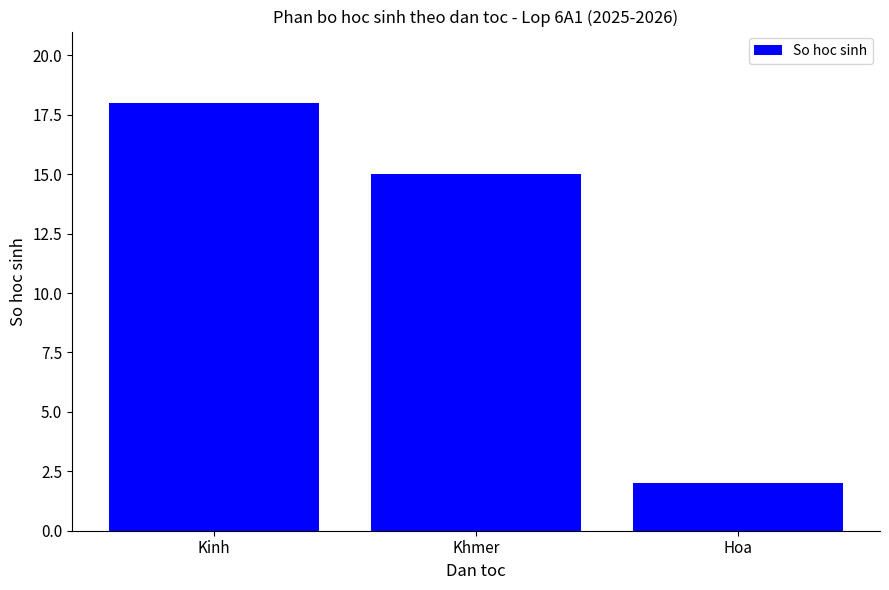

Which has a higher value, Hoa or Khmer?

Khmer